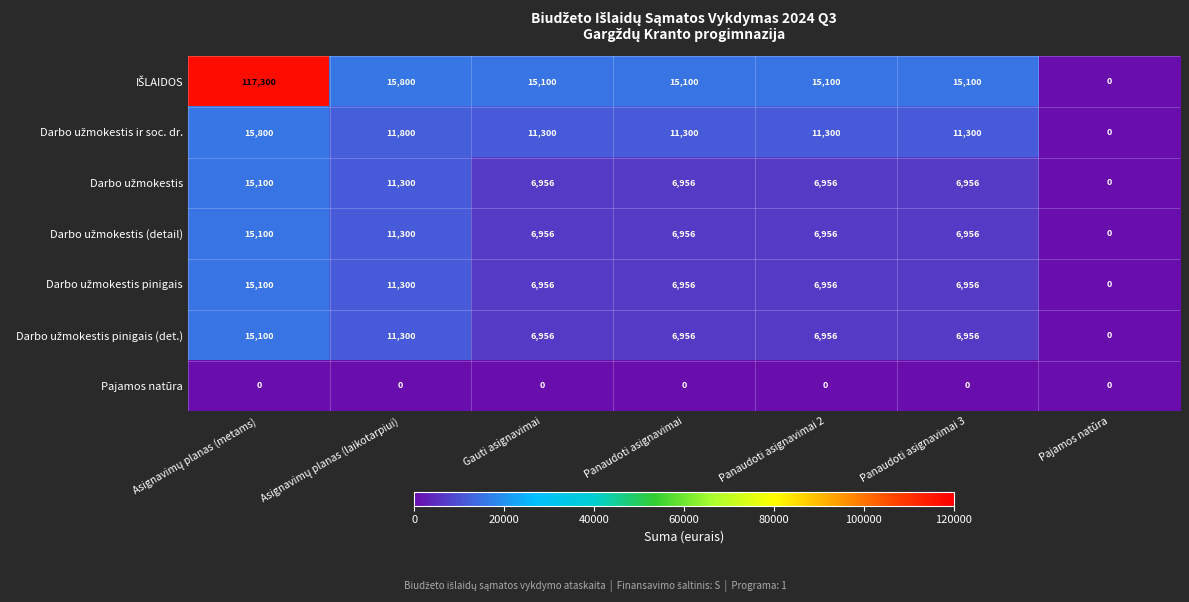

What is the spread (max minus min) of values at Gauti asignavimai?

15100